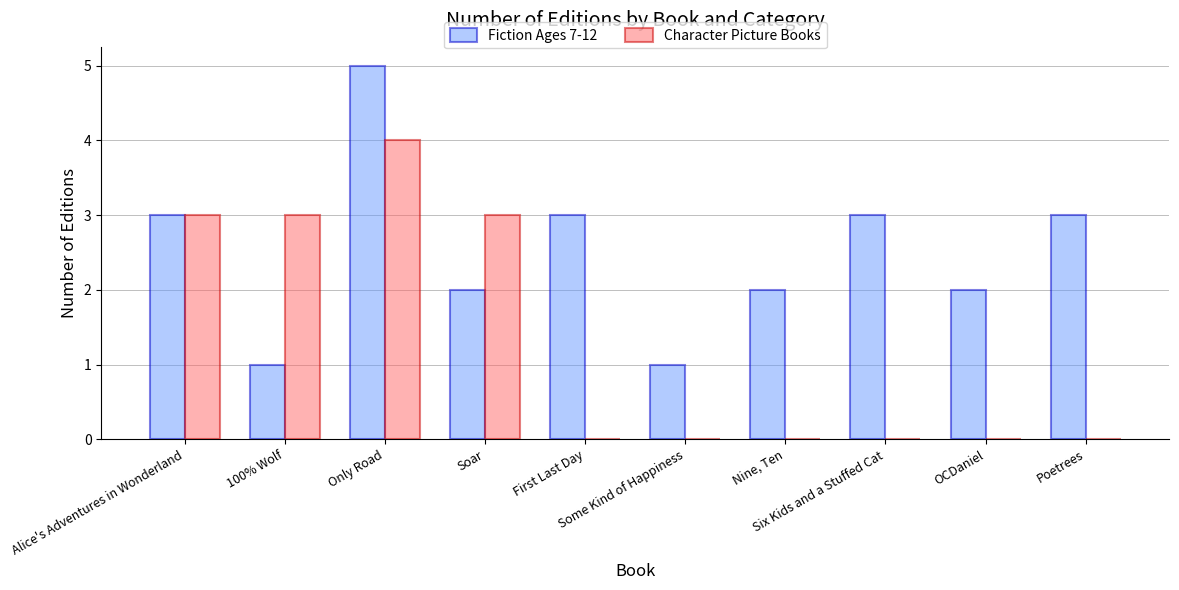

What is the approximate value of Fiction Ages 7-12 at 100% Wolf?

1